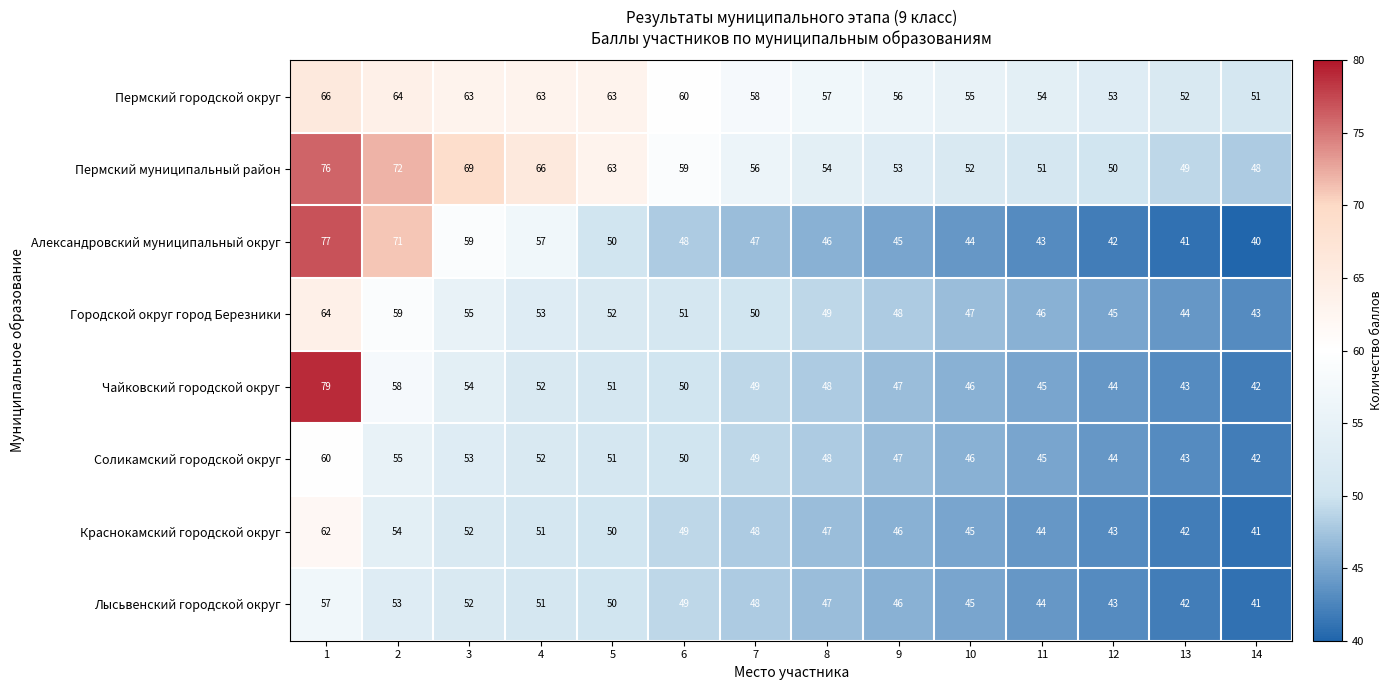

Is it true that Городской округ город Березники equals 28 at 9?

False